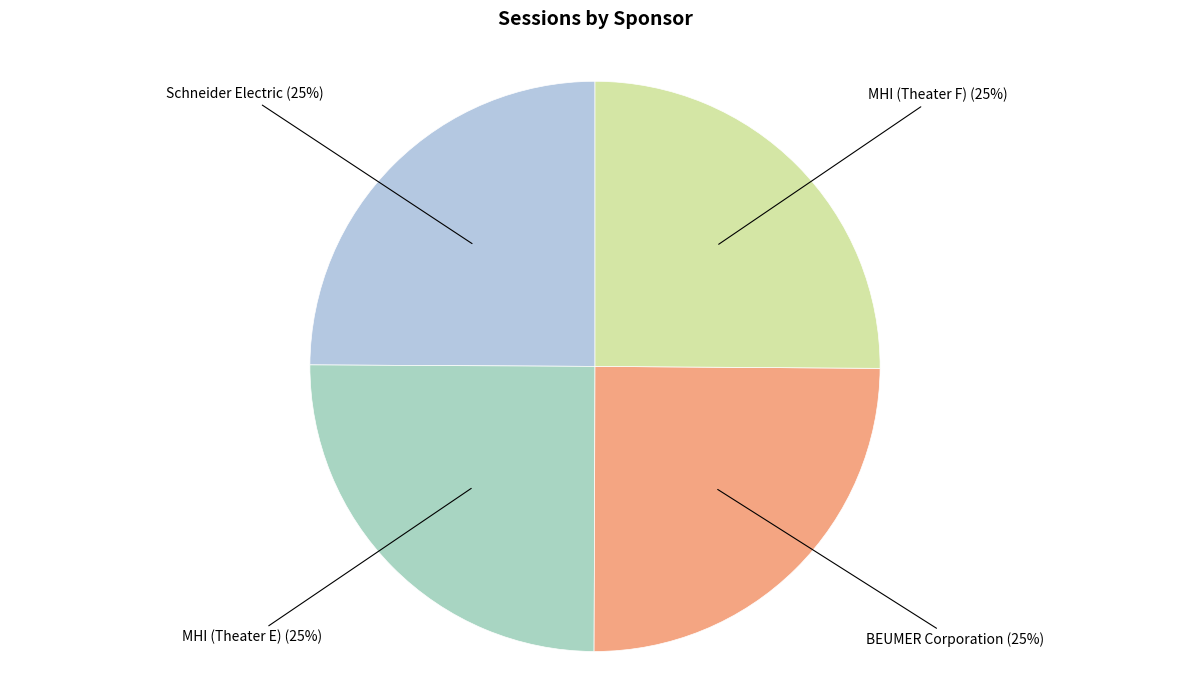

How many slices are in this pie chart?

4